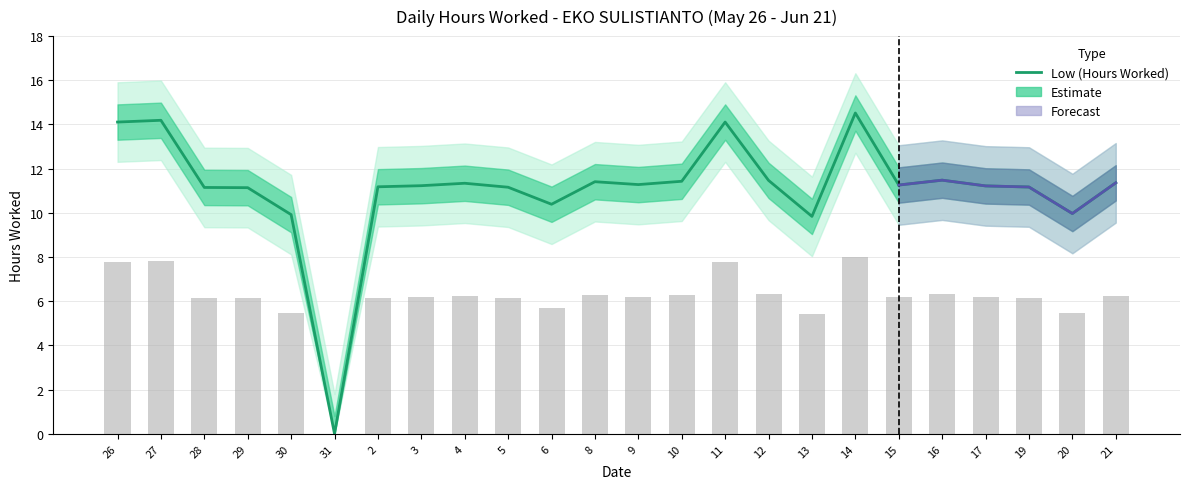

Between 10 and 20, which is larger?

10